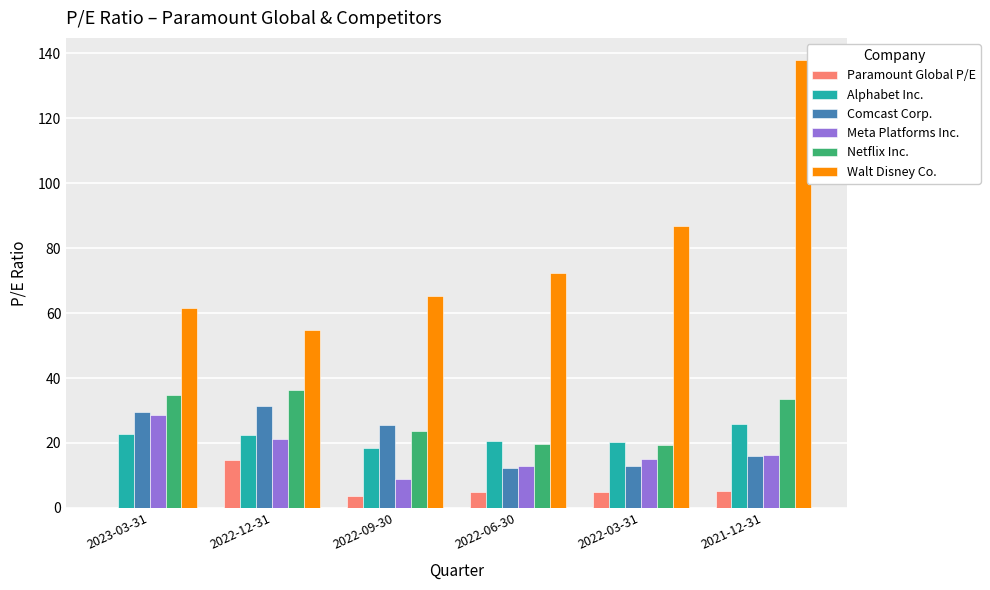

Is it true that Paramount Global P/E equals 4.8 at 2022-03-31?

True